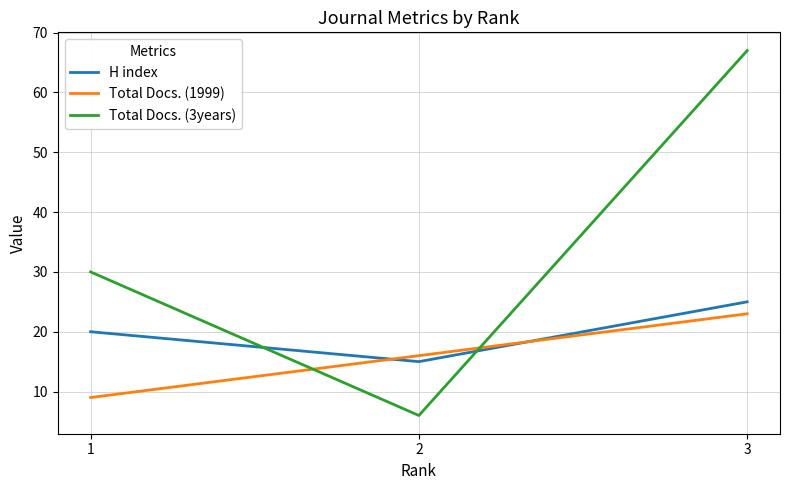

List the series in order of their peak value, lowest first.

Total Docs. (1999), H index, Total Docs. (3years)